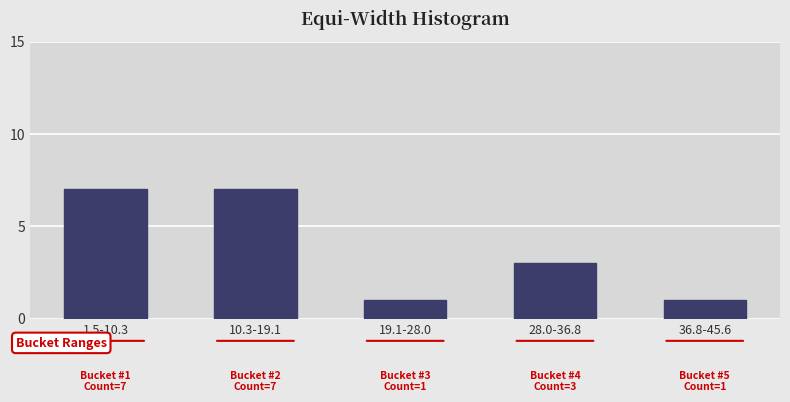

Reading left to right, extract all data points from this chart.

1.5-10.3=7	10.3-19.1=7	19.1-28.0=1	28.0-36.8=3	36.8-45.6=1